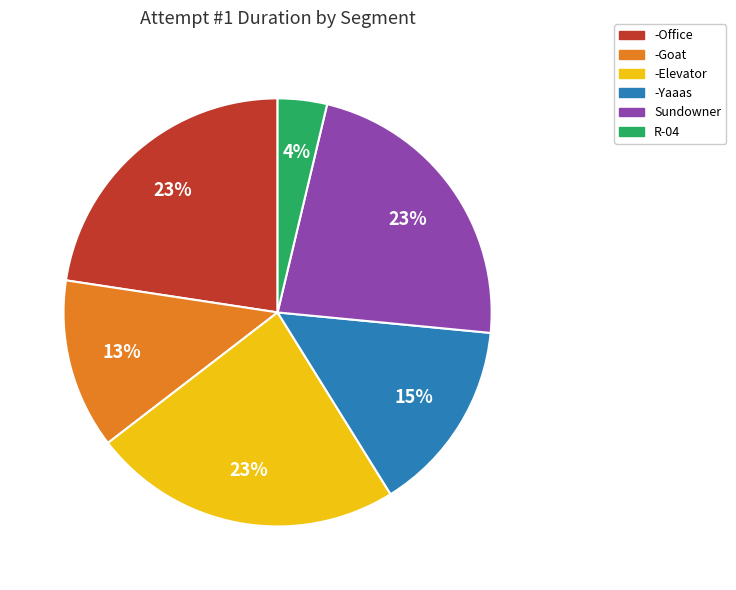

To the nearest percent, what is the average slice percentage?

17%